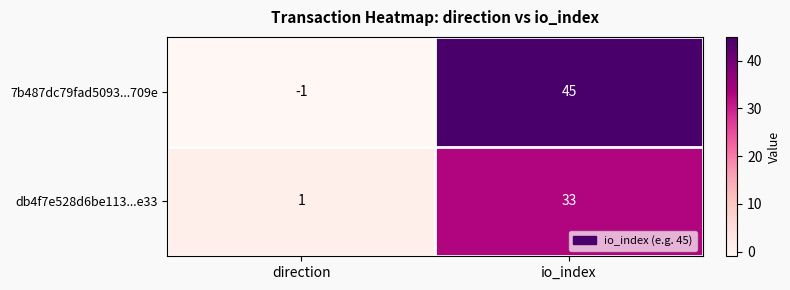

Between direction and io_index, which series saw the biggest shift?

7b487dc79fad5093...709e